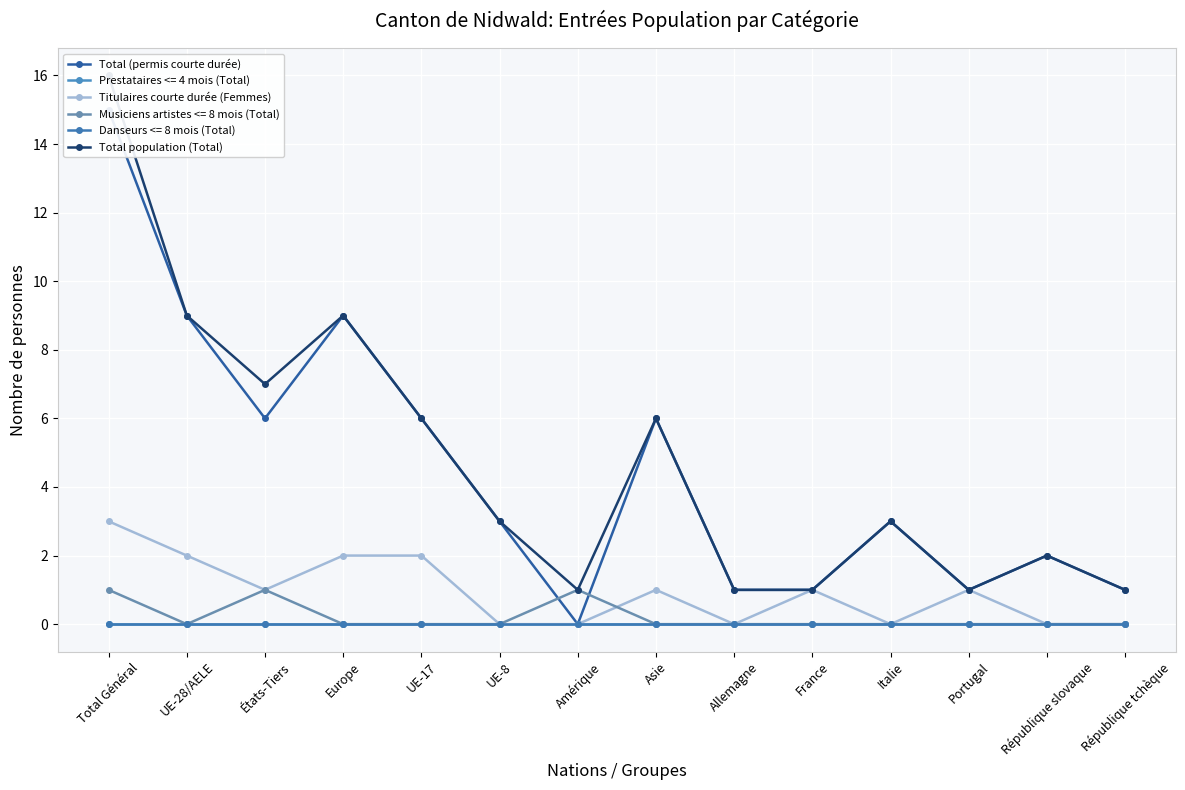

What are all the series names shown in the legend?

Total (permis courte durée), Titulaires courte durée (Femmes), Total population (Total)